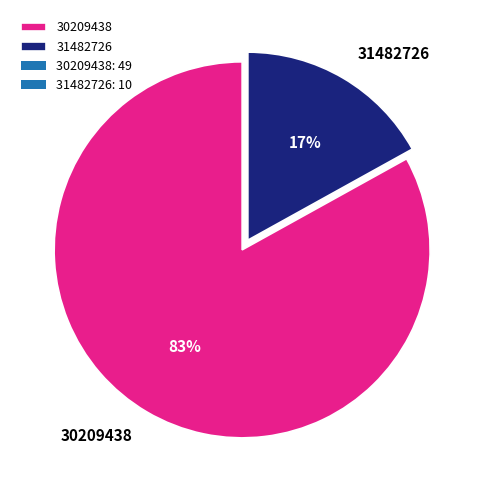

Which slice represents more than half of the pie?

30209438